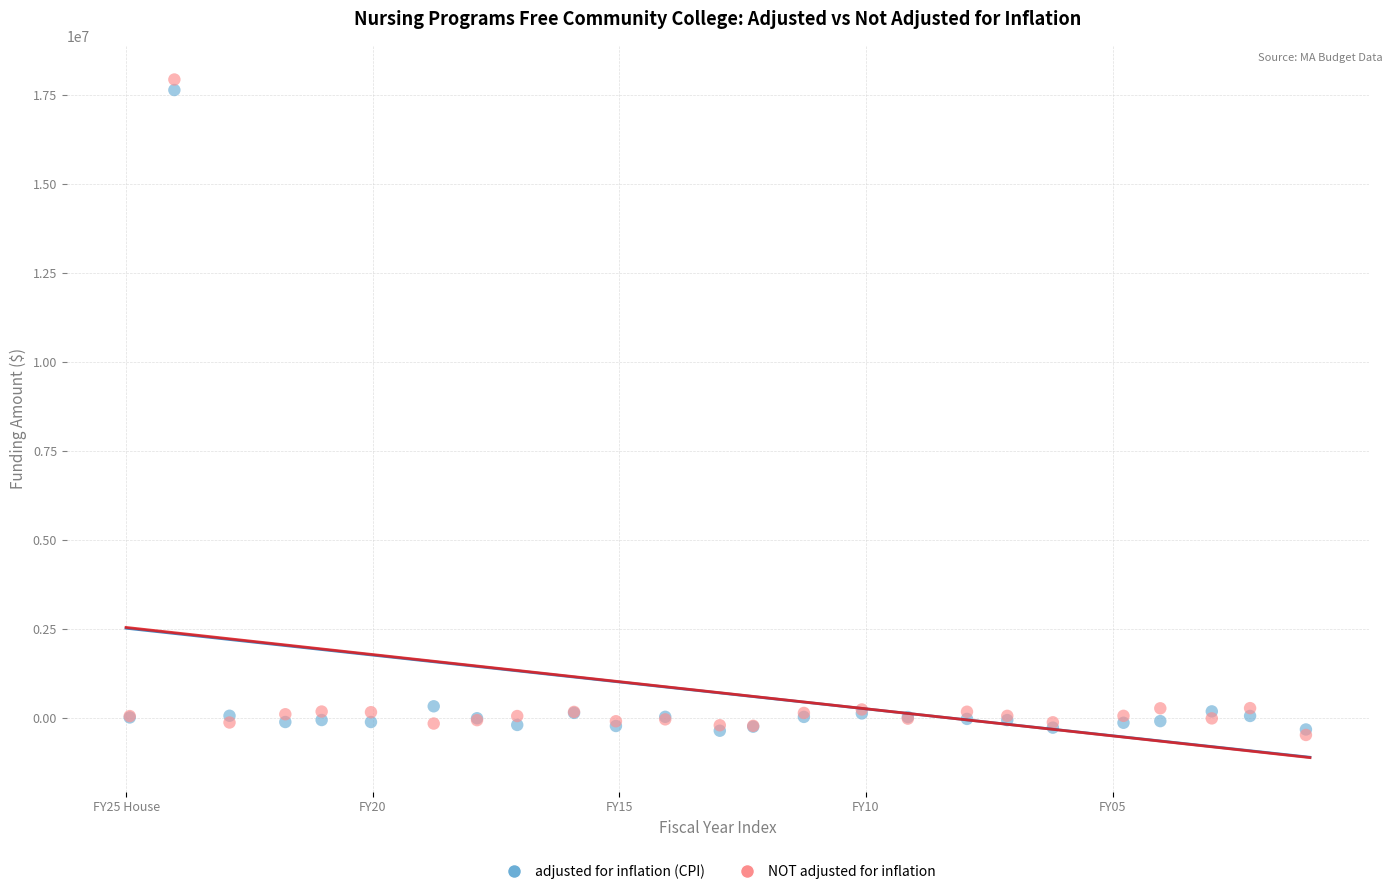

What are all the series names shown in the legend?

adjusted for inflation (CPI), NOT adjusted for inflation